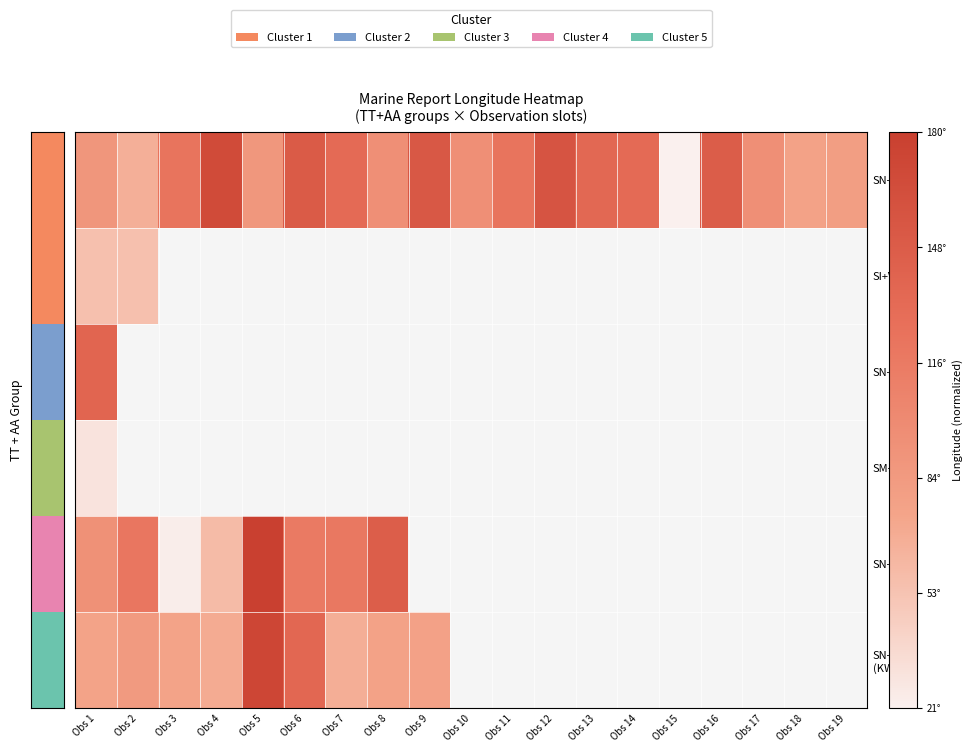

Which category has the lowest value across all series?

Obs 15